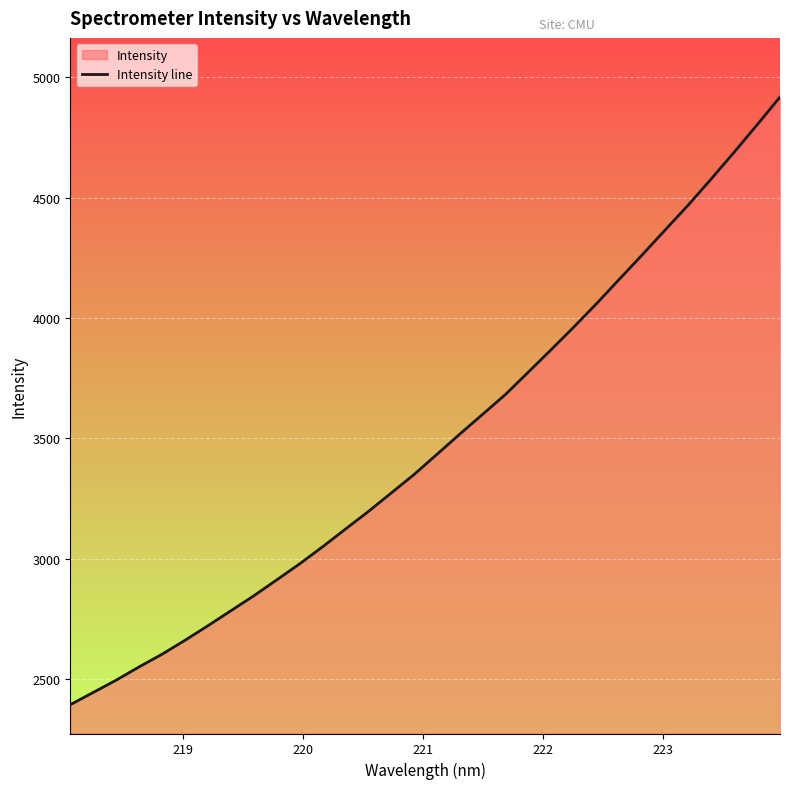

What is the maximum value shown in the chart?

4917.5